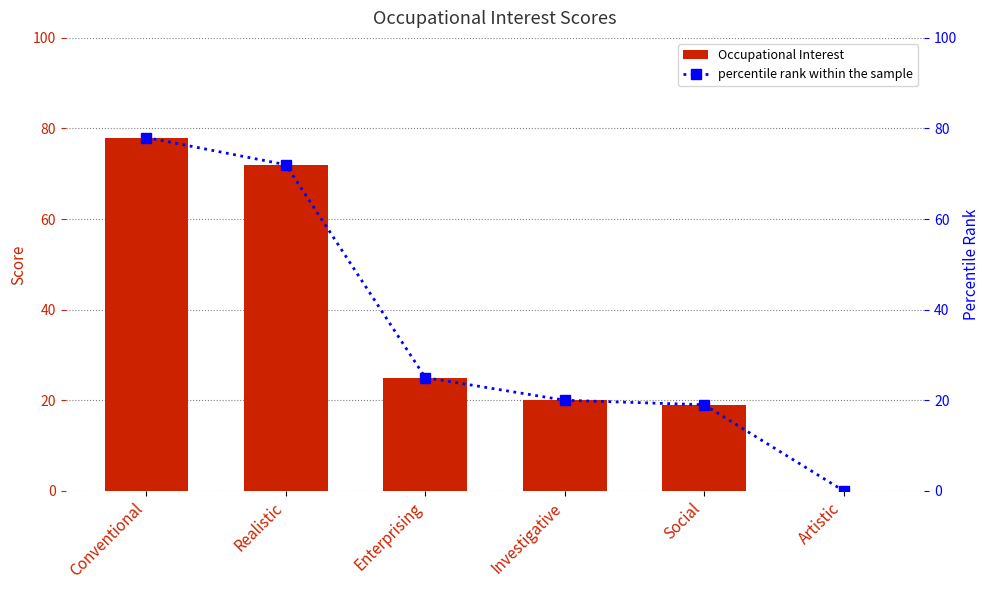

How many groups of bars are there?

6